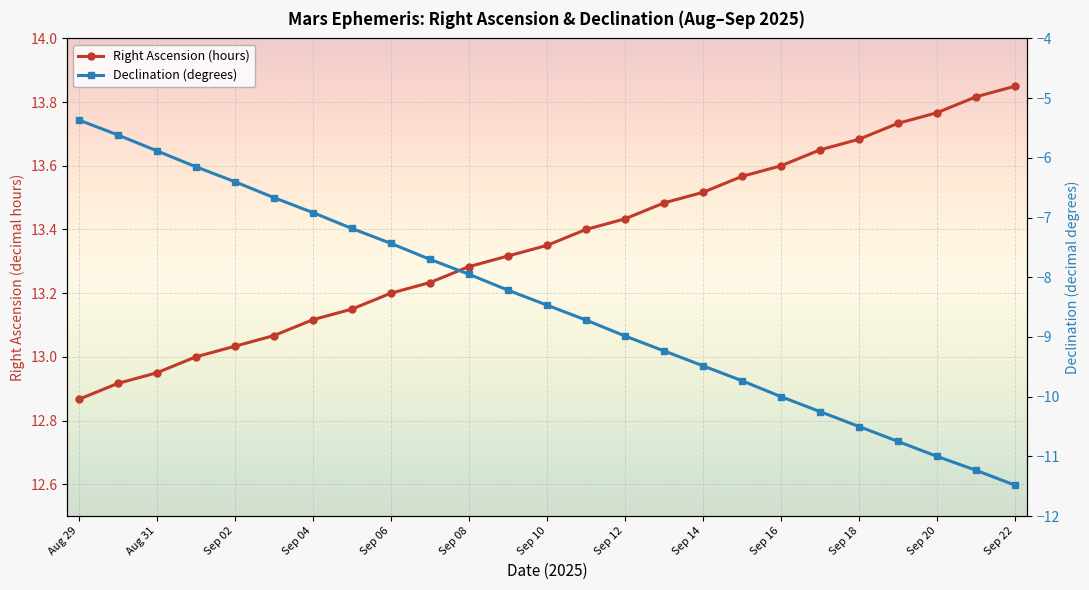

True or false: Declination (degrees) and Right Ascension (hours) cross at least once.

False